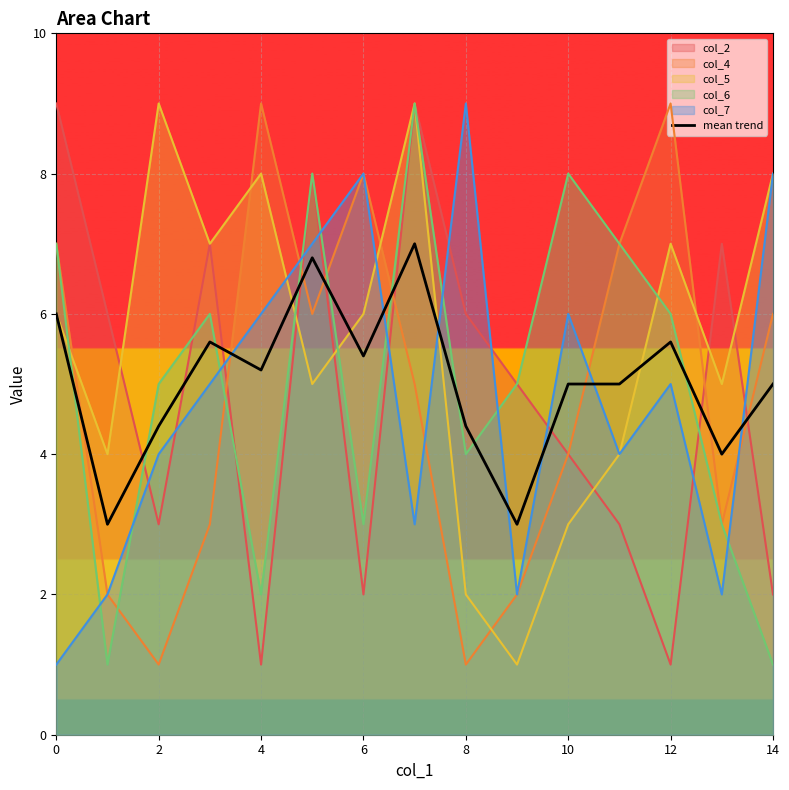

Count the number of data series in this chart.

6